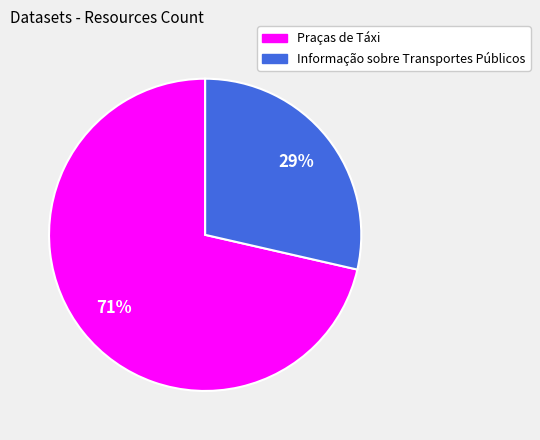

To the nearest percent, what is the average slice percentage?

50%